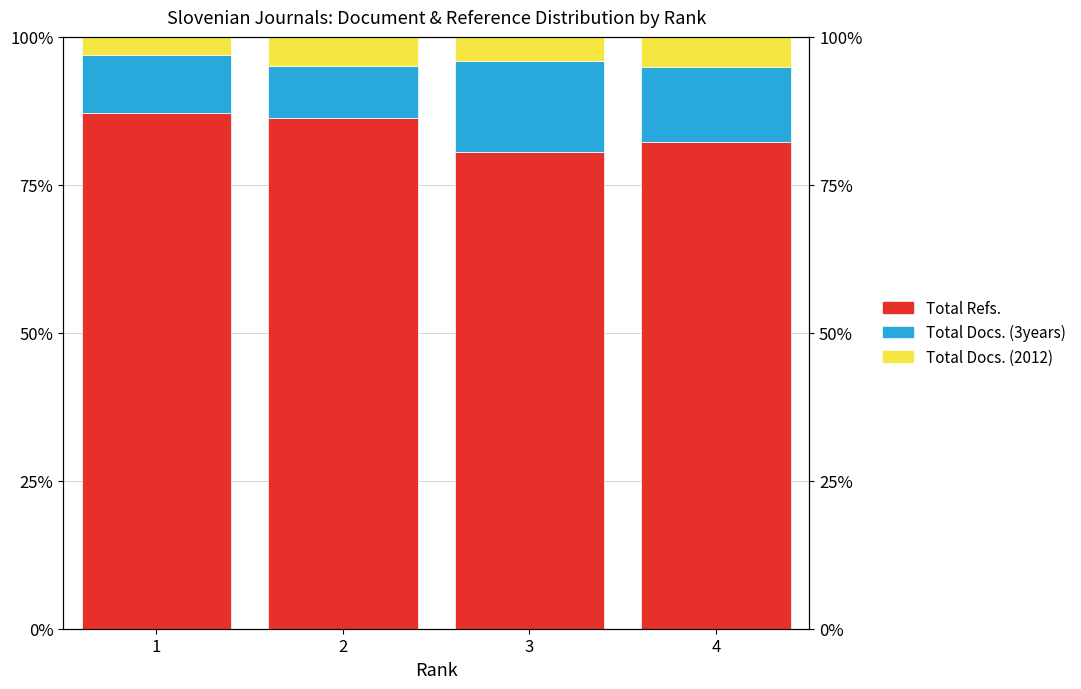

What is the value of the Total Docs. (3years) bar at the 2nd from the left?

8.8